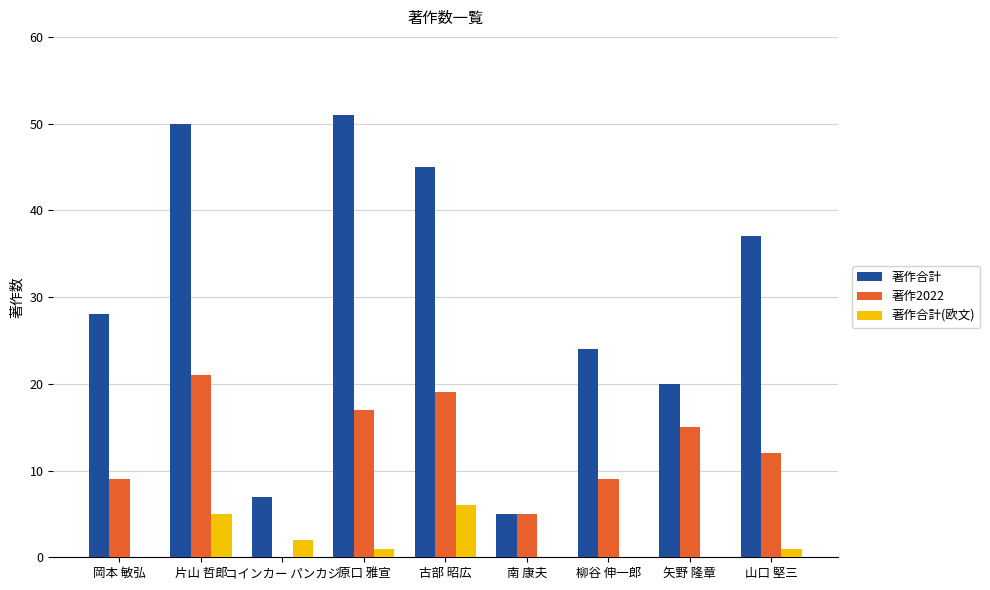

Which series has the largest range (max minus min)?

著作合計